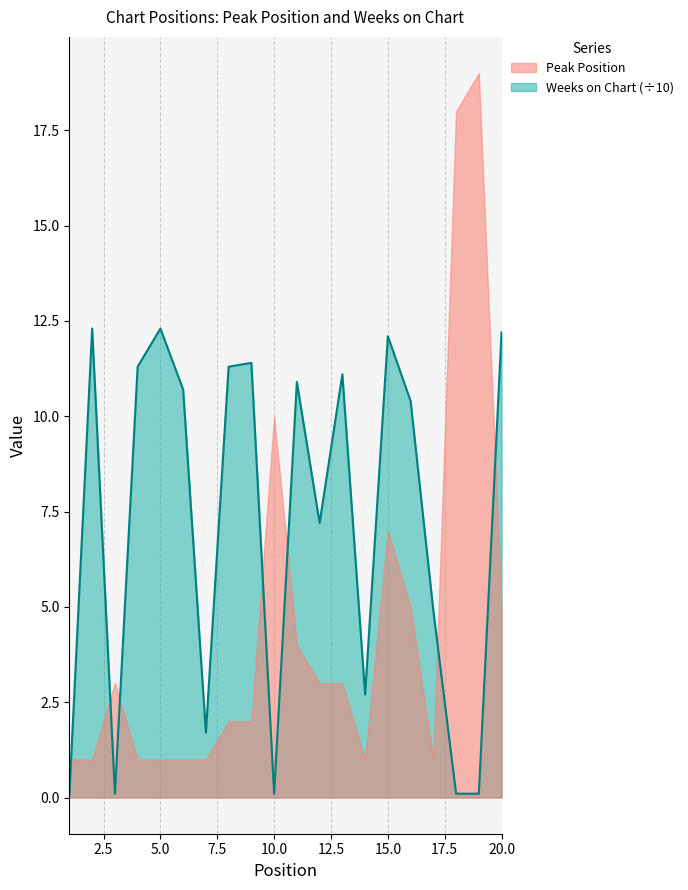

The value at 11 is 4.1. True or false?

False